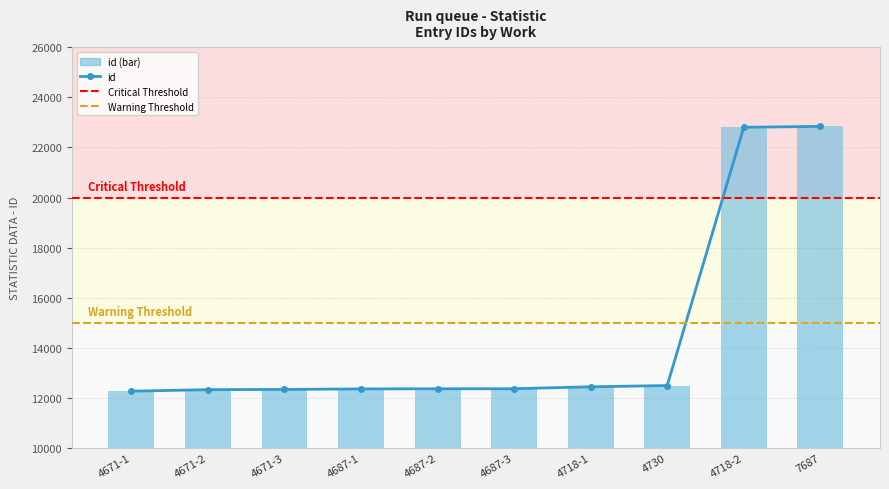

Is it true that id (bar) equals 12365 at 4687-2?

True